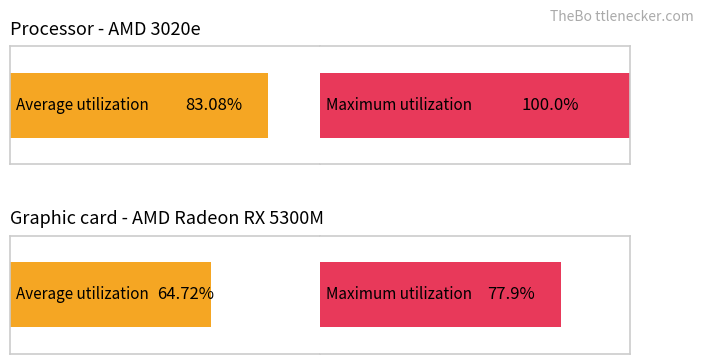

Is it true that Average utilization equals 9.5 at 6-Dec?

False